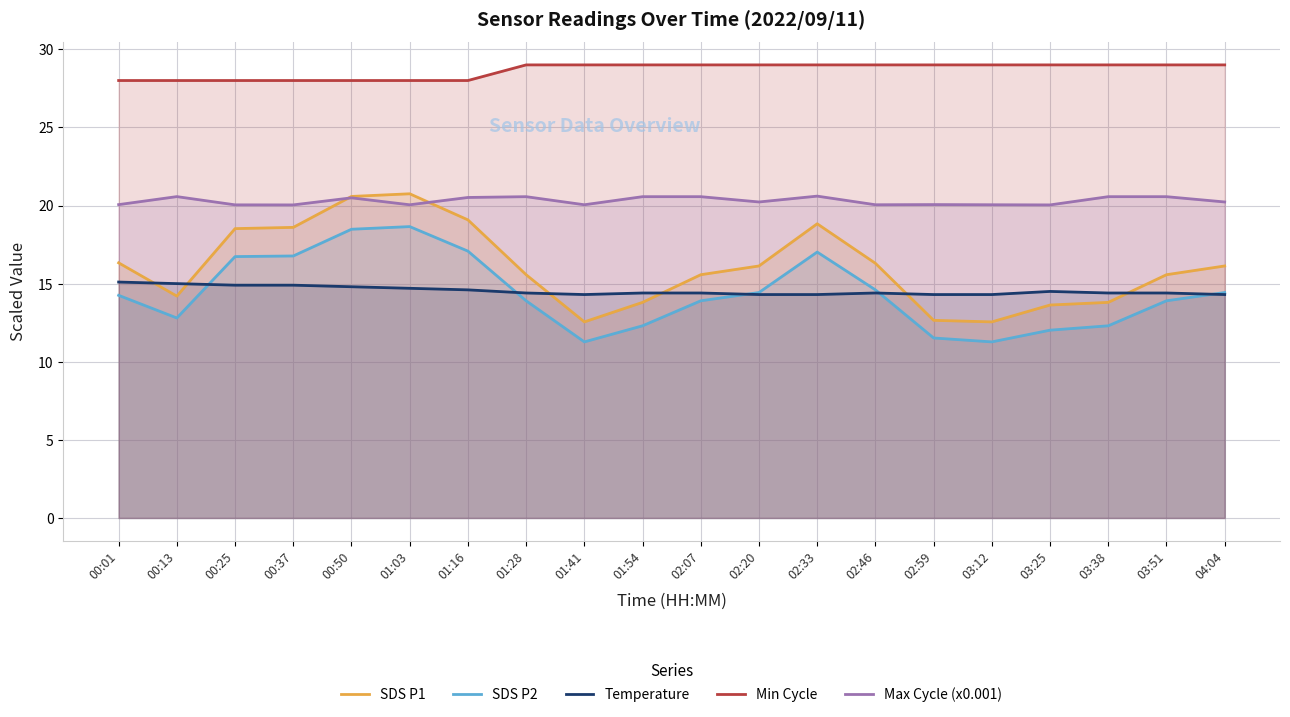

What position from the left is 04:04?

20